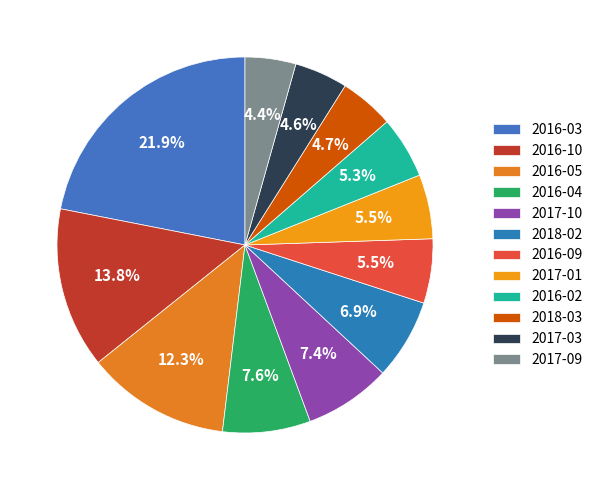

What is the largest slice in the pie chart?

2016-03